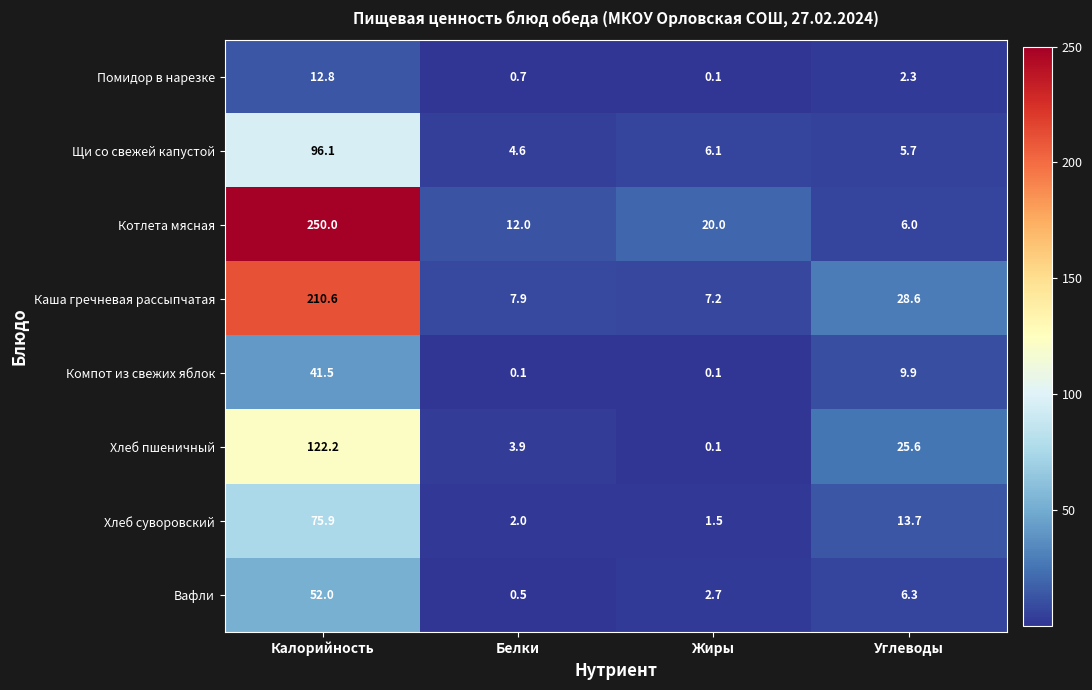

At how many categories does at least one series exceed 87?

1